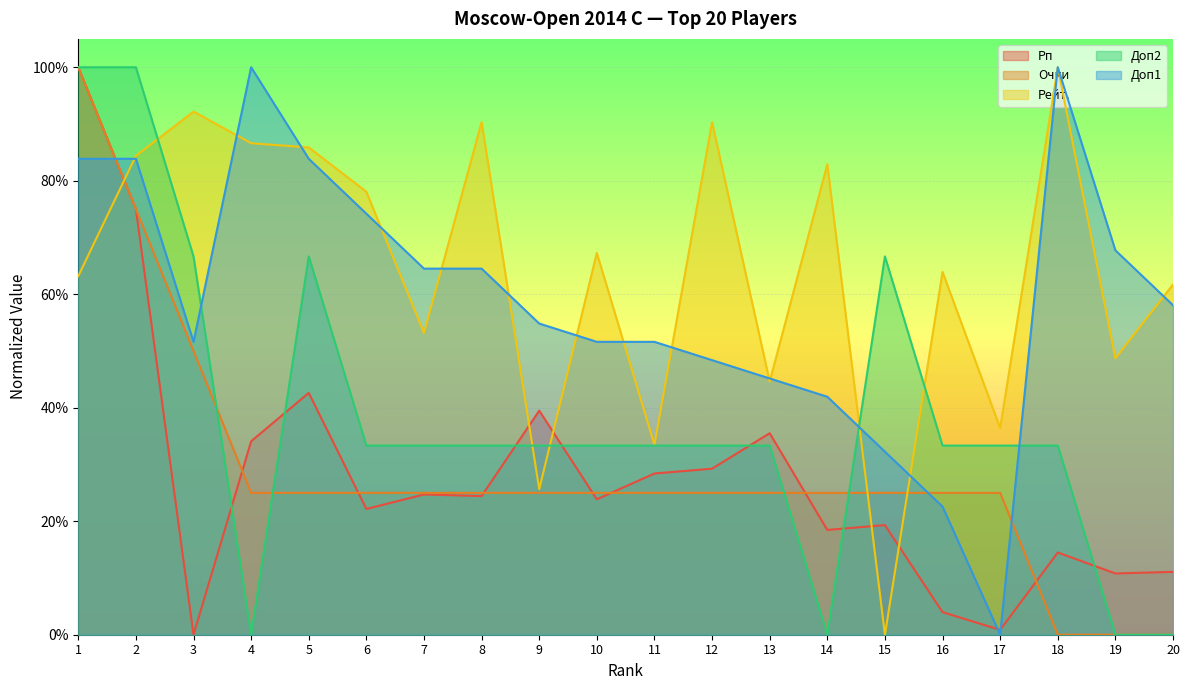

What is the total value across all series at 16?

1.5